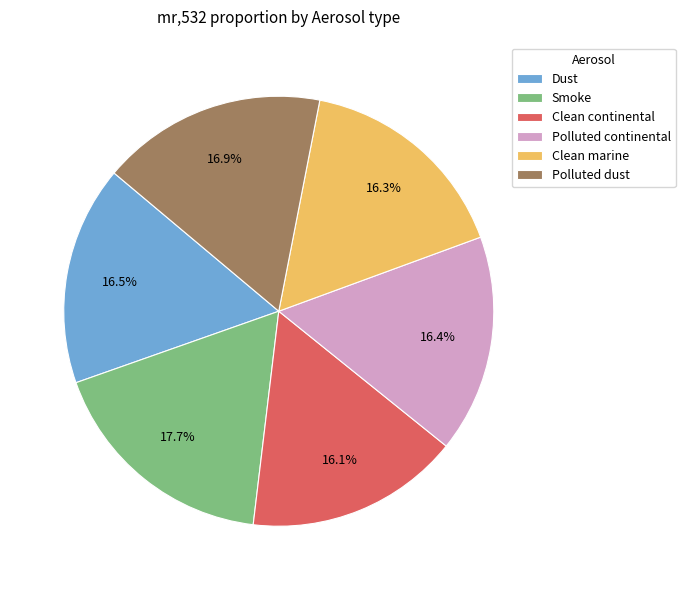

Is it true that Smoke is 12% of the pie?

False